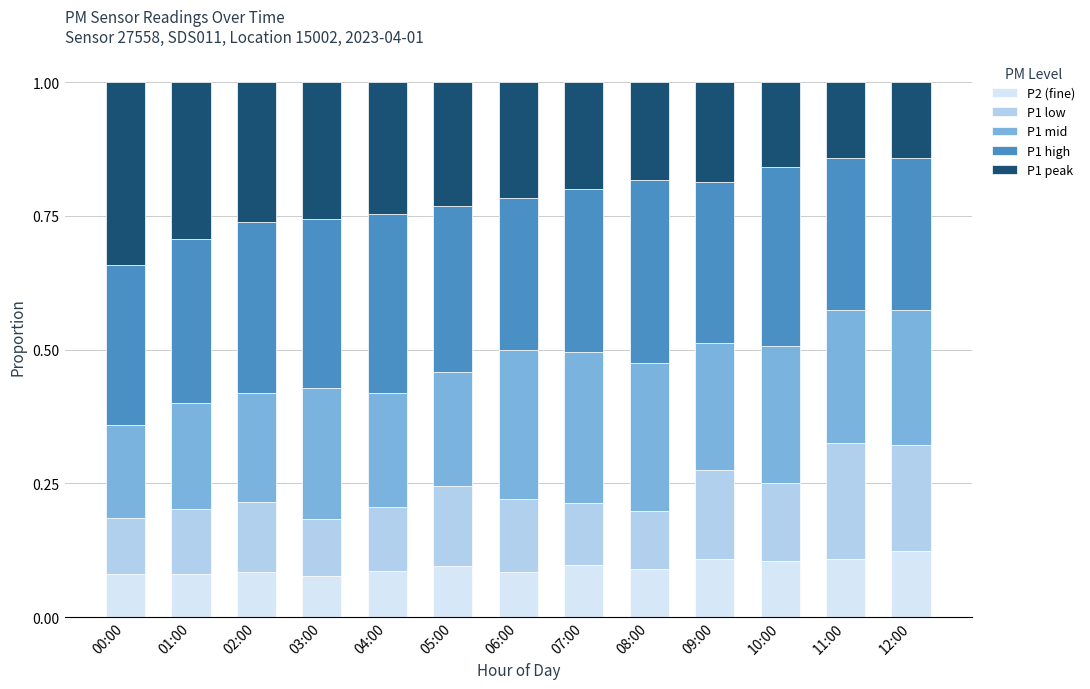

What is the total value across all series at 04:00?

1.0